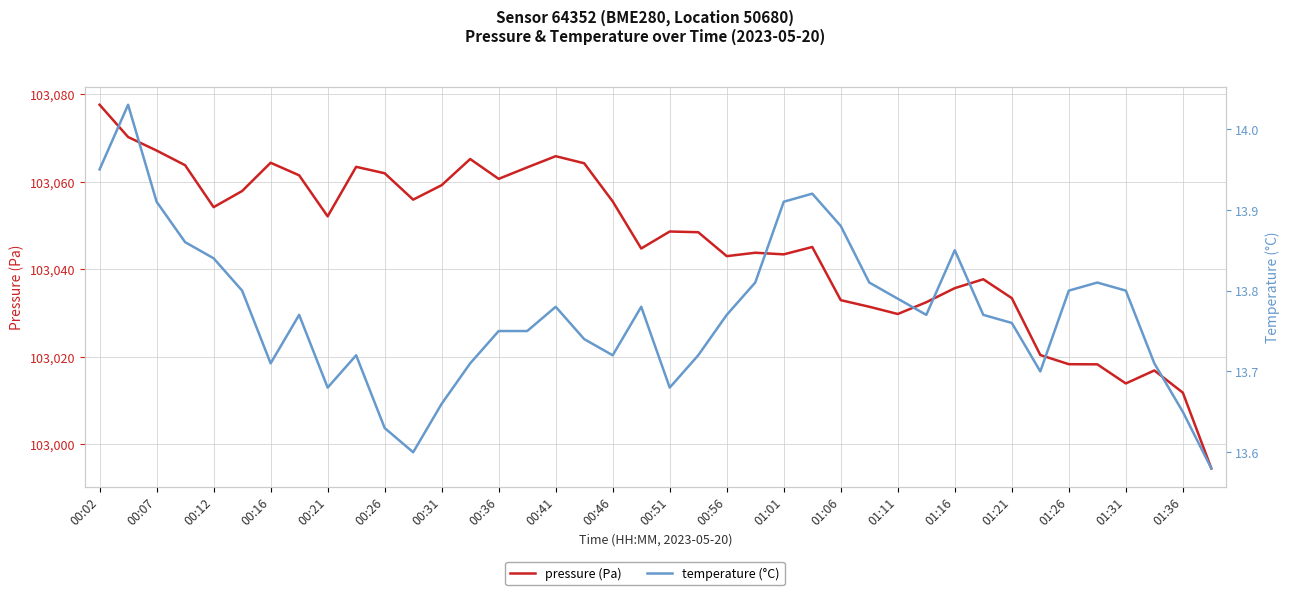

True or false: temperature (°C) and pressure (Pa) cross at least once.

False